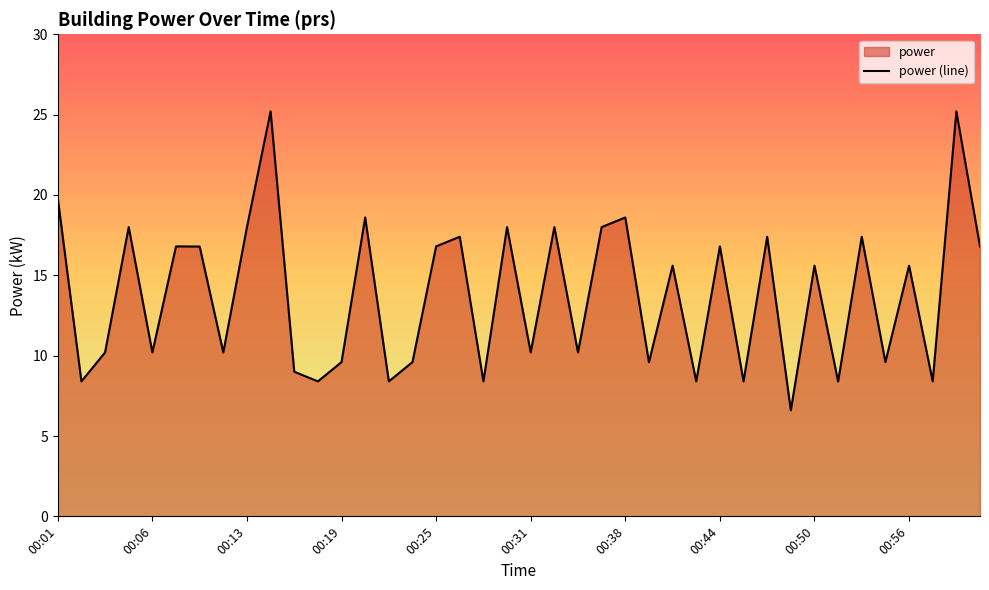

What is the maximum value shown in the chart?

25.2